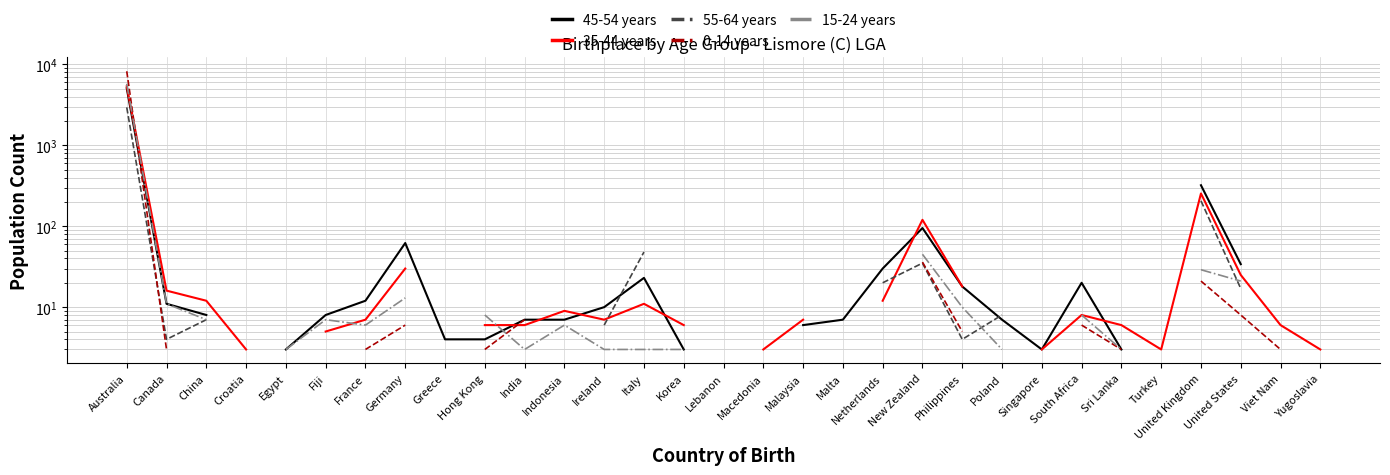

What position from the right is Philippines?

10